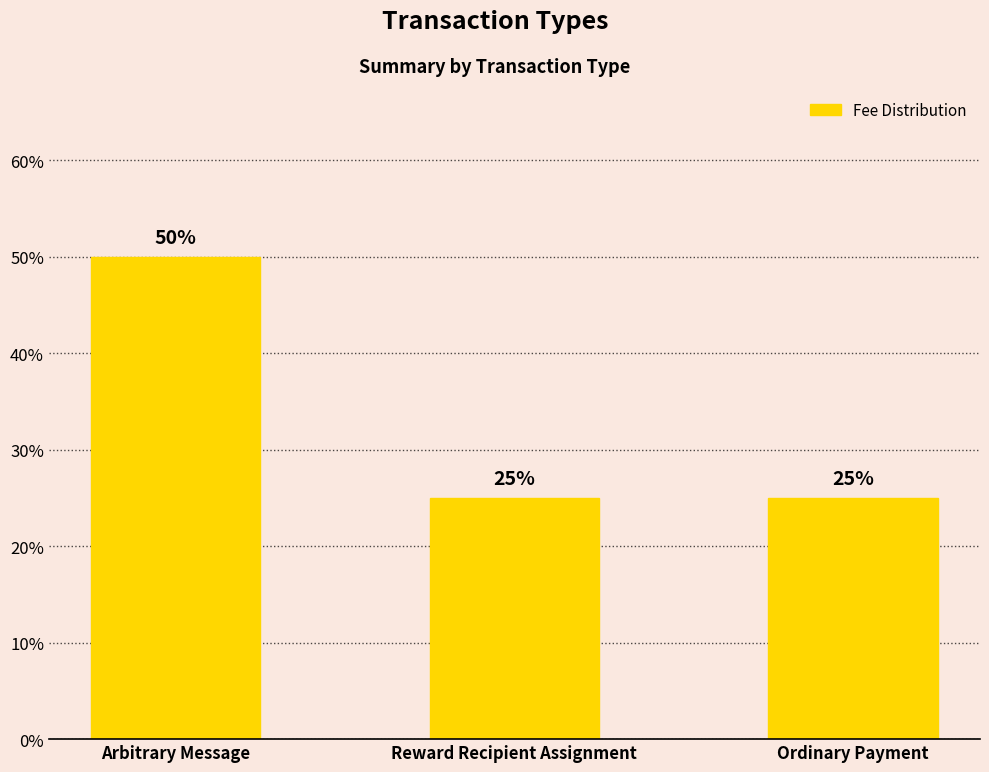

What is the label of the 3rd bar from the right?

Arbitrary Message